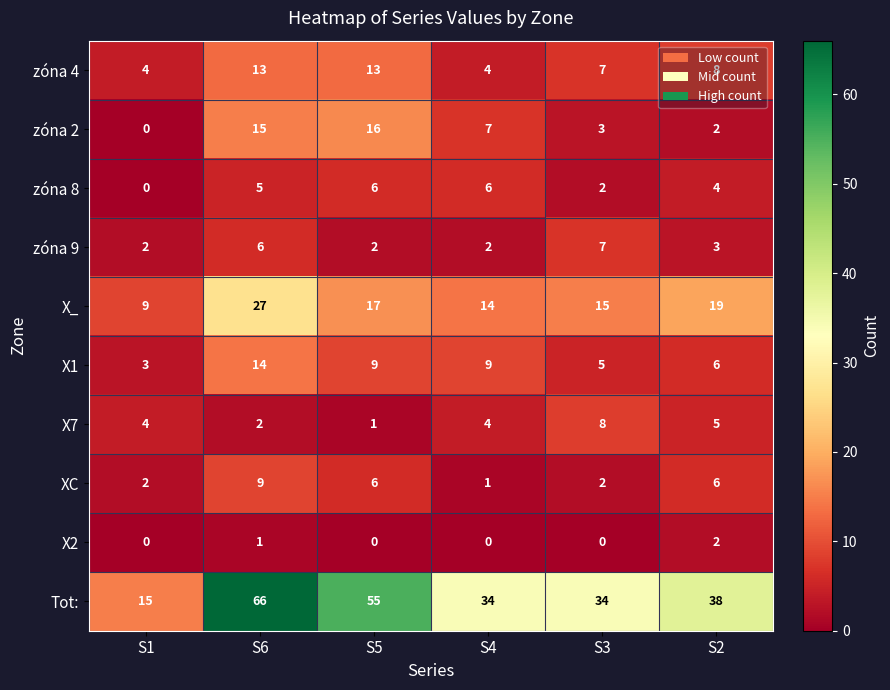

List the series in order of their peak value, highest first.

Tot:, X_, zóna 2, X1, zóna 4, XC, X7, zóna 9, zóna 8, X2